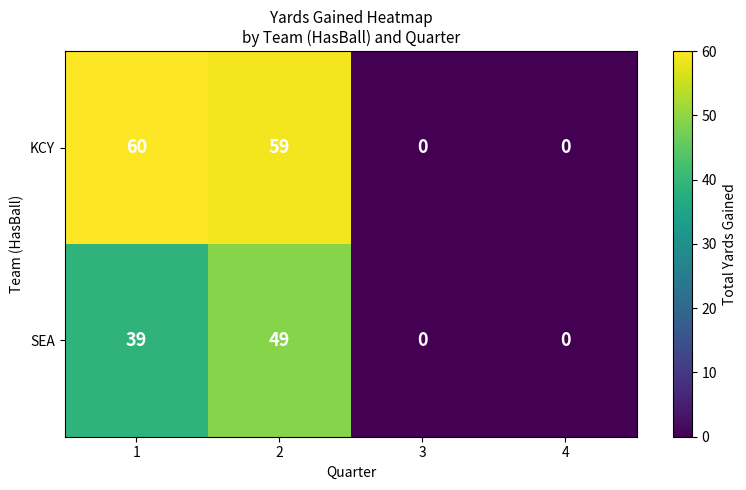

Is it true that SEA equals -20 at 3?

False